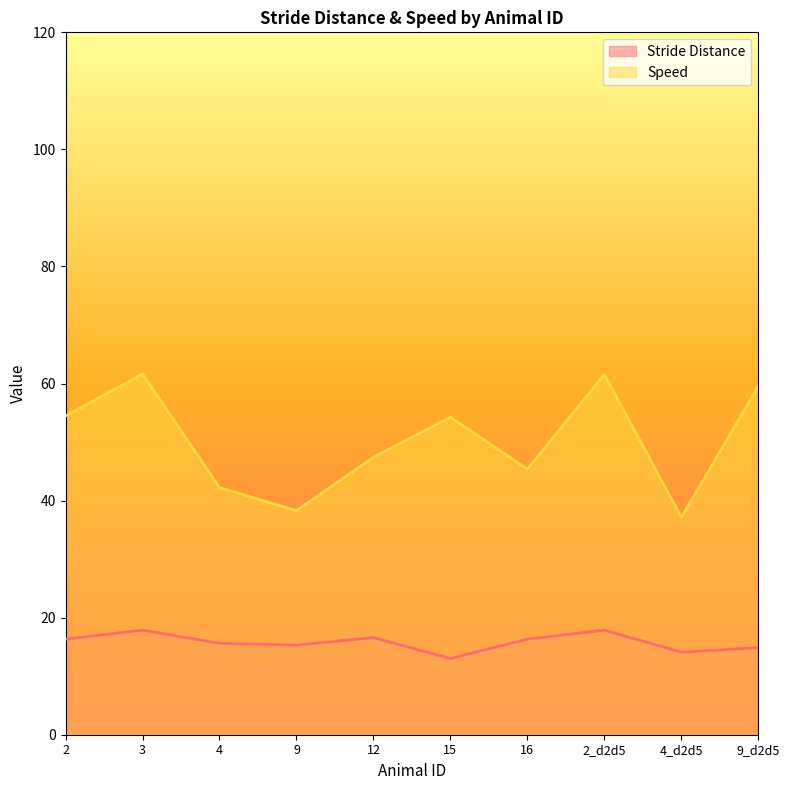

True or false: Speed and Stride Distance cross at least once.

False